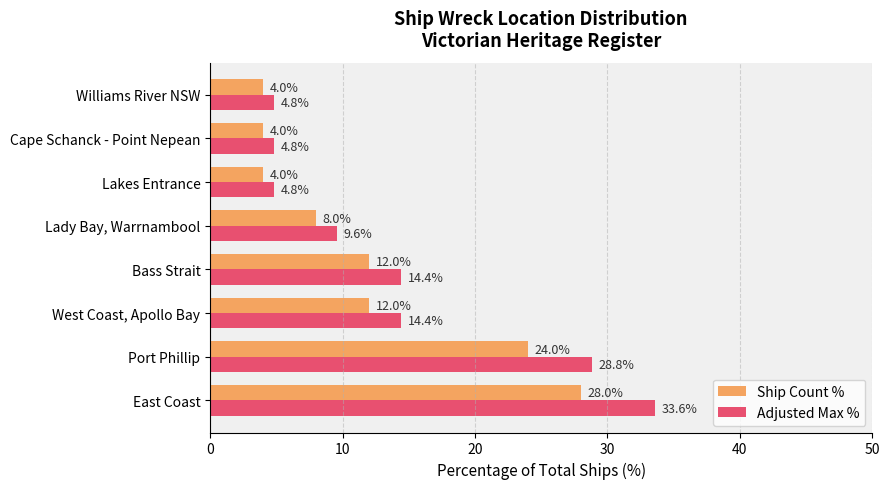

What is the maximum value for Adjusted Max %?

33.6